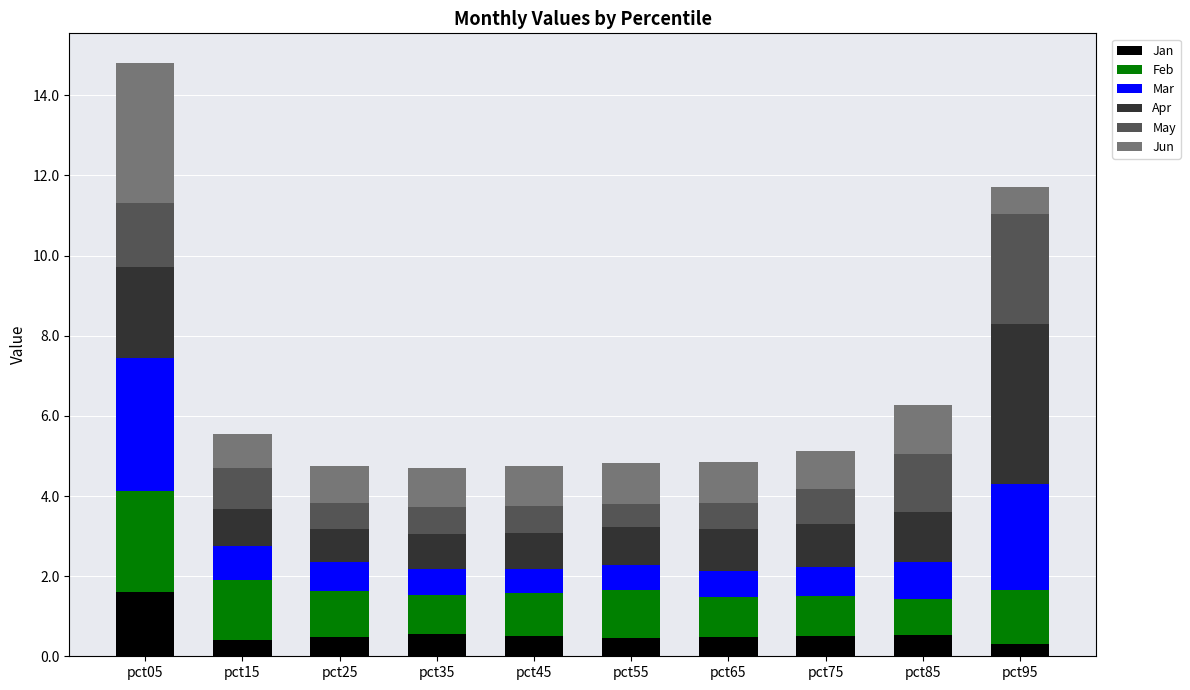

What is the maximum value for Jan?

1.6